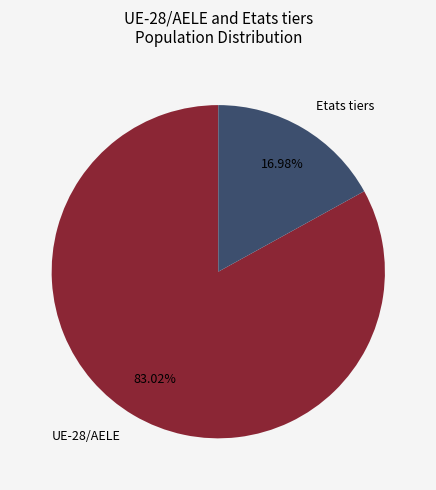

How many slices are in this pie chart?

2